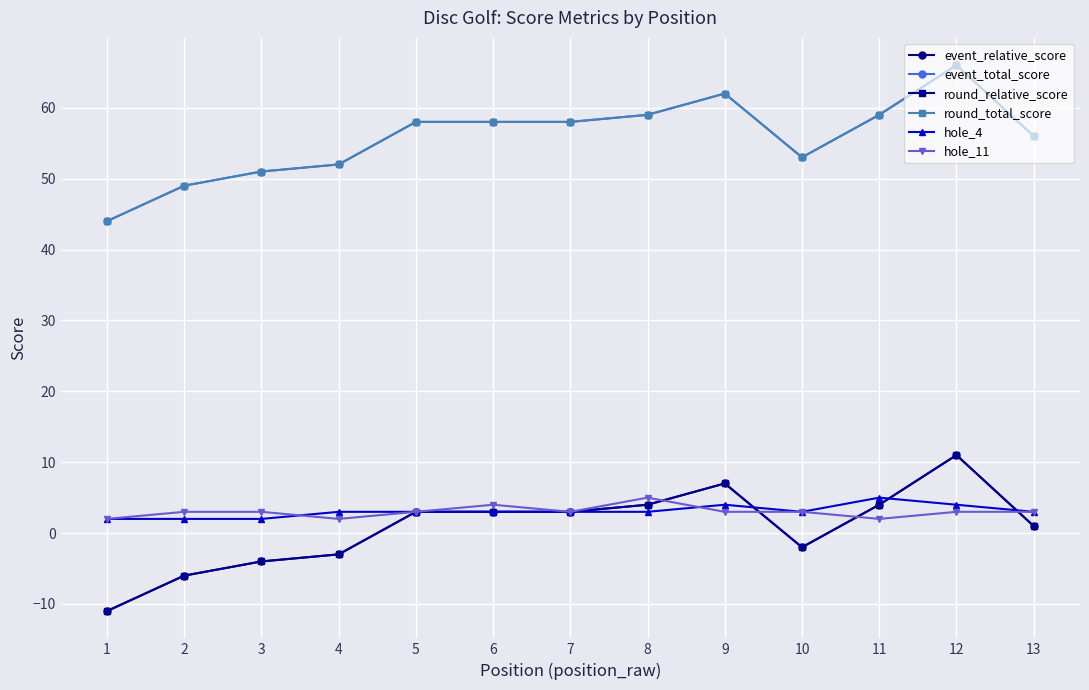

Rank the series by their maximum value, from lowest to highest.

hole_4, hole_11, event_relative_score, round_relative_score, event_total_score, round_total_score